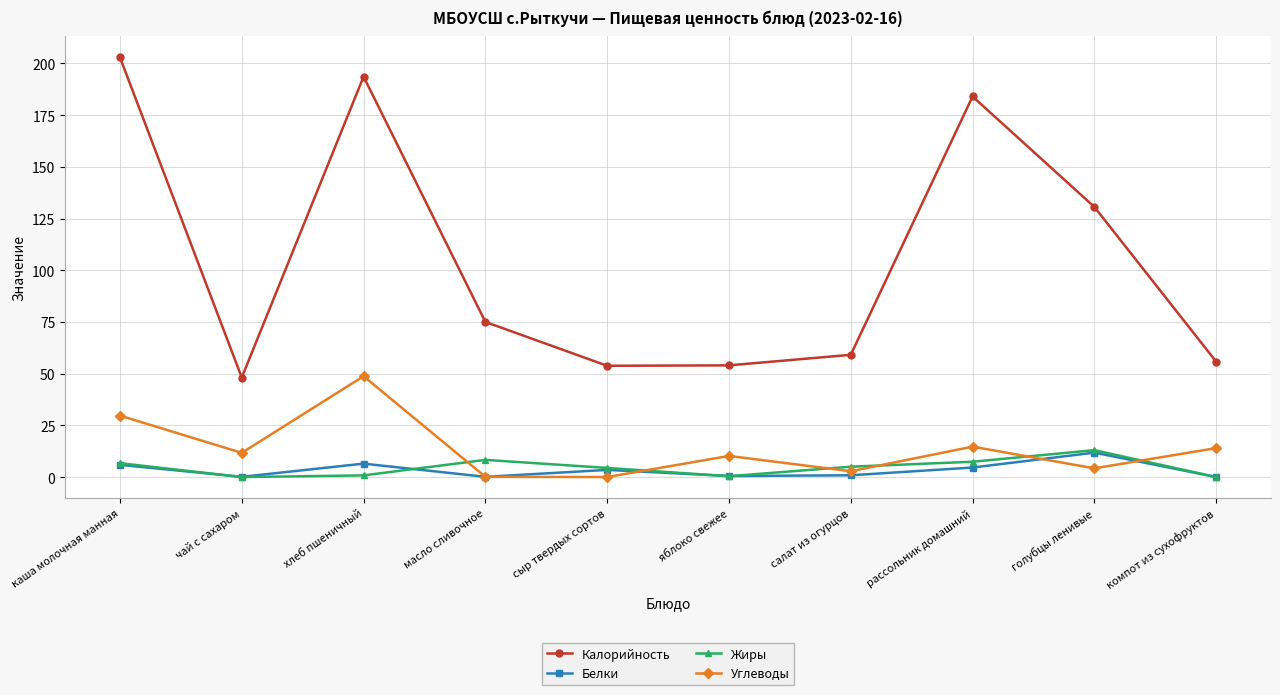

What is the value of the Углеводы point at the 9th from the left?

4.2